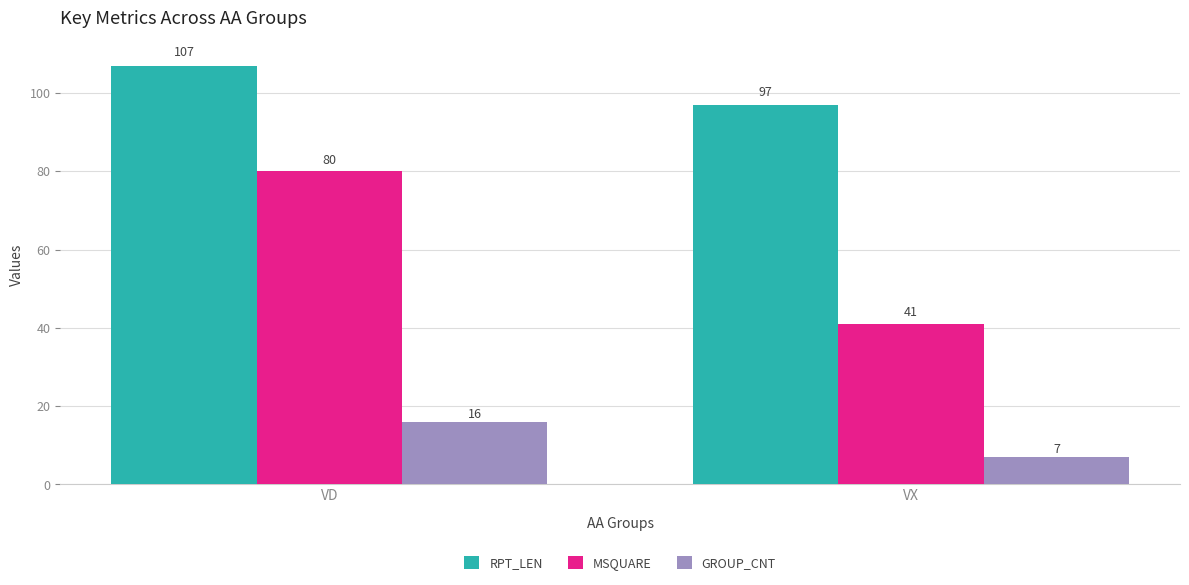

Which series has the largest total across all categories?

RPT_LEN